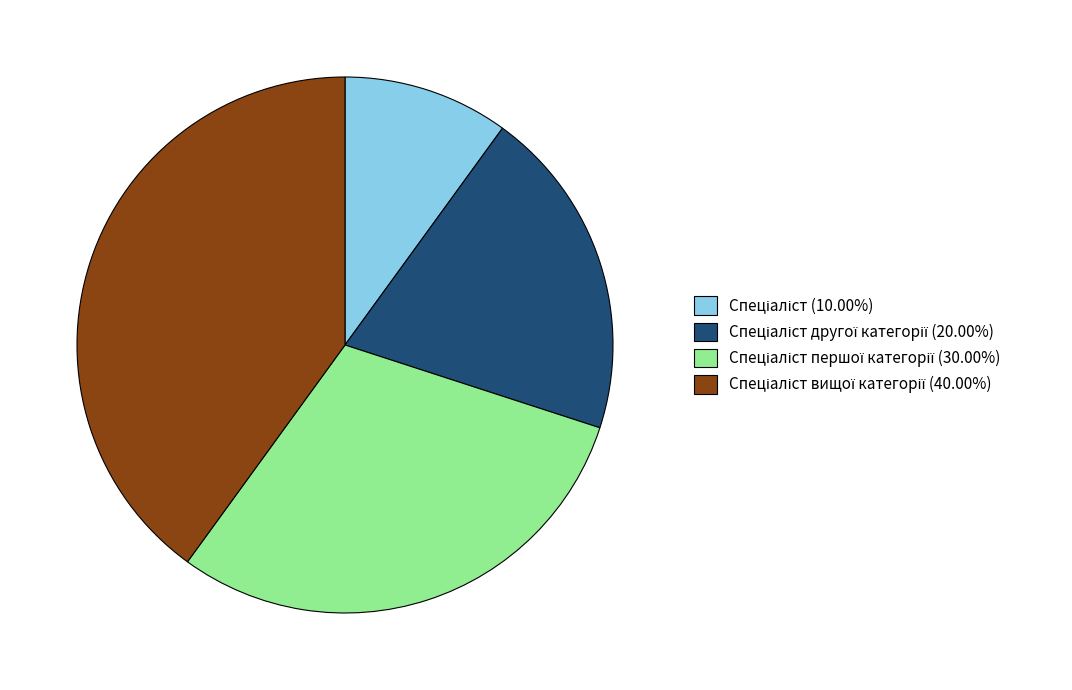

Is there any slice that represents more than half of the pie?

No